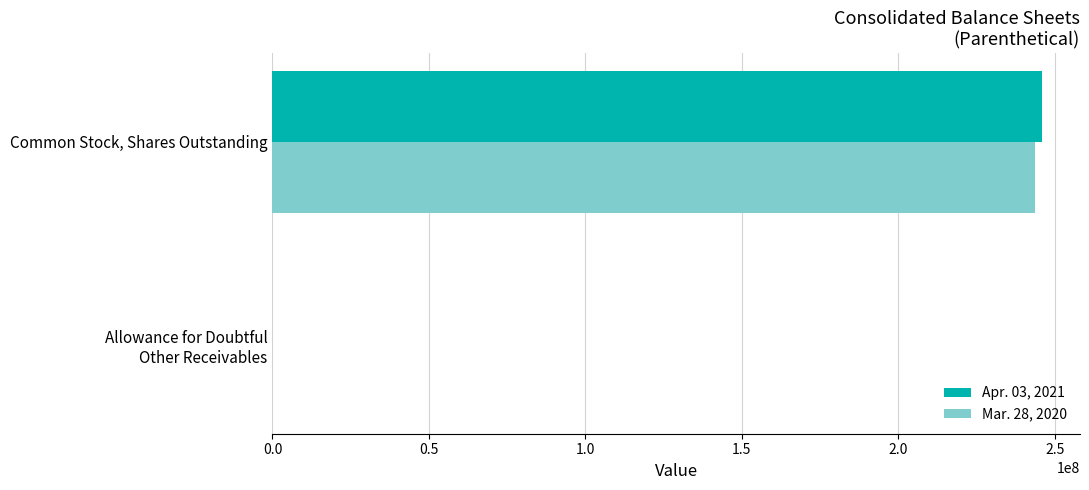

The Mar. 28, 2020 series shows 335684108 at Common Stock, Shares Outstanding. True or false?

False